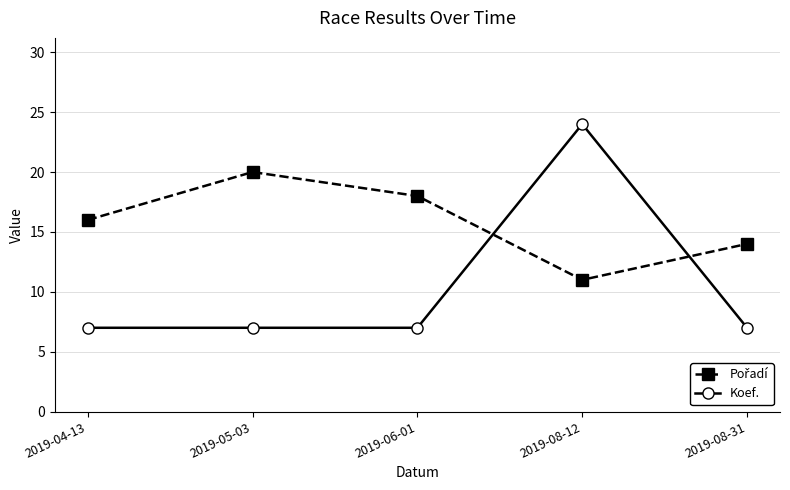

The Koef. series shows 11 at 2019-06-01. True or false?

False